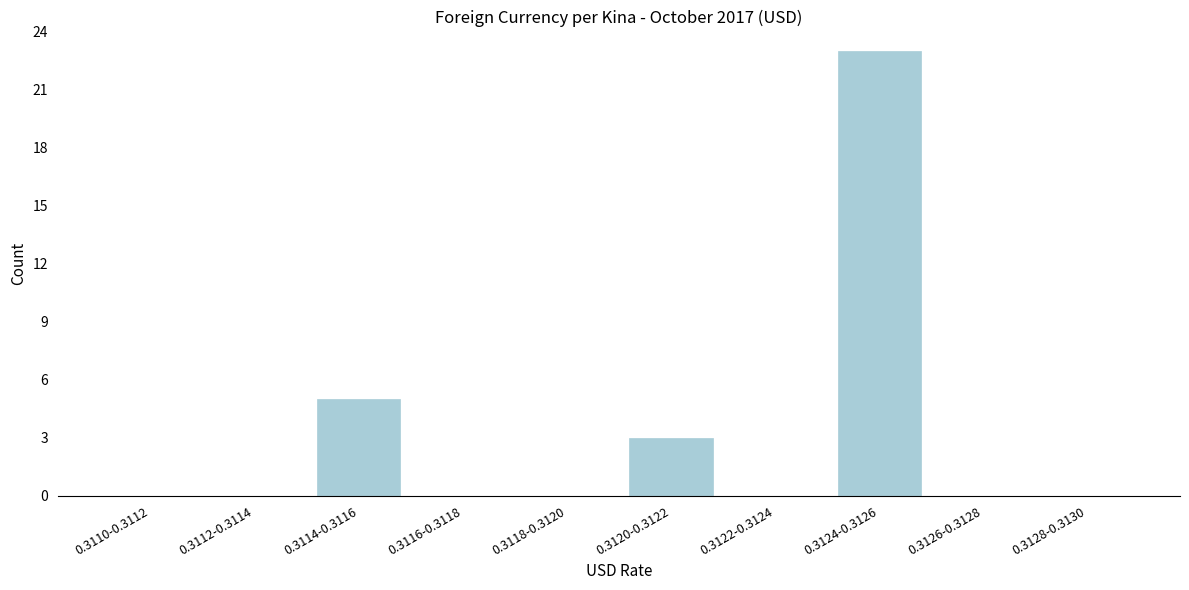

Reading left to right, what are all the values shown in this chart?

0.3110-0.3112=0	0.3112-0.3114=0	0.3114-0.3116=5	0.3116-0.3118=0	0.3118-0.3120=0	0.3120-0.3122=3	0.3122-0.3124=0	0.3124-0.3126=23	0.3126-0.3128=0	0.3128-0.3130=0